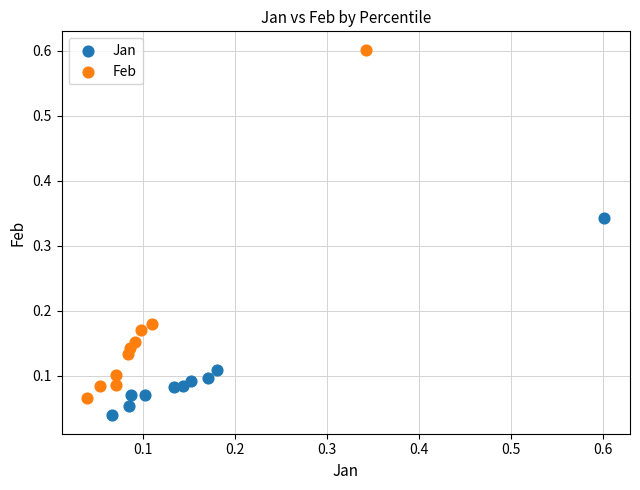

Which series contains the highest Y value?

Feb